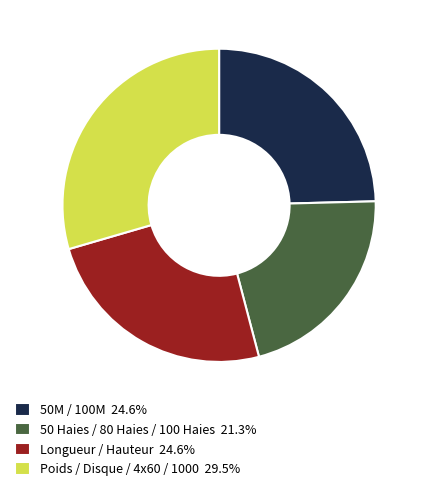

What is the ratio of the value at 50 Haies / 80 Haies / 100 Haies 21.3% to the value at 50M / 100M 24.6%?

0.9